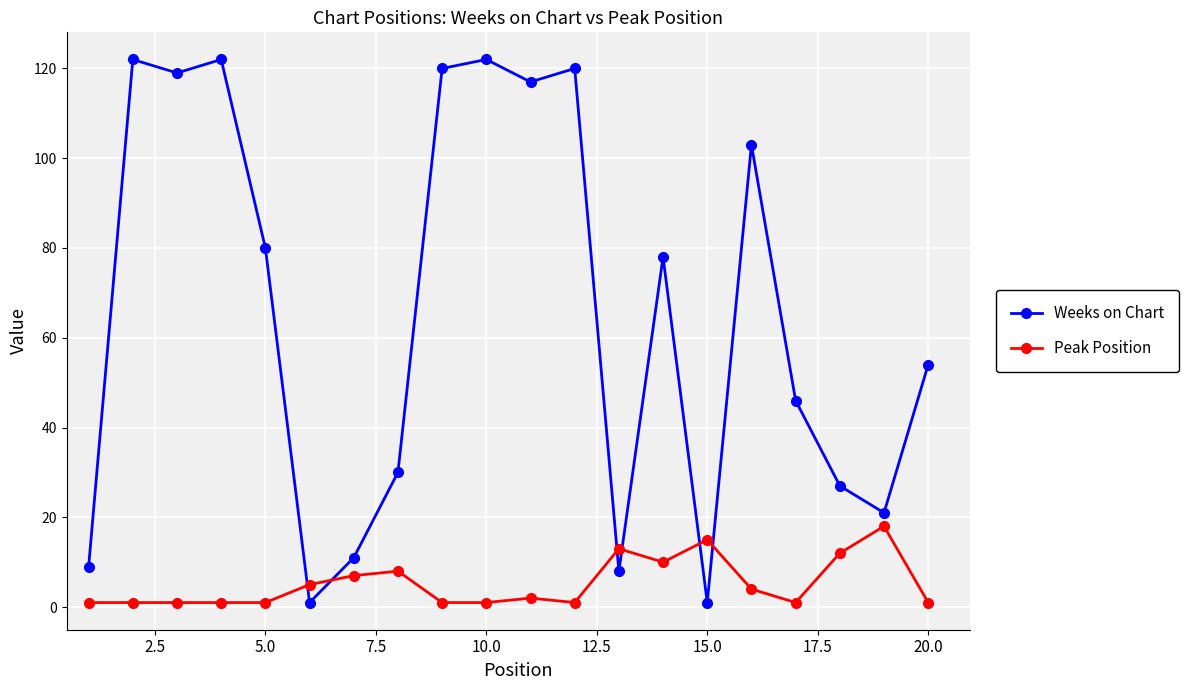

Which series ends up on top after the final intersection of Peak Position and Weeks on Chart?

Weeks on Chart